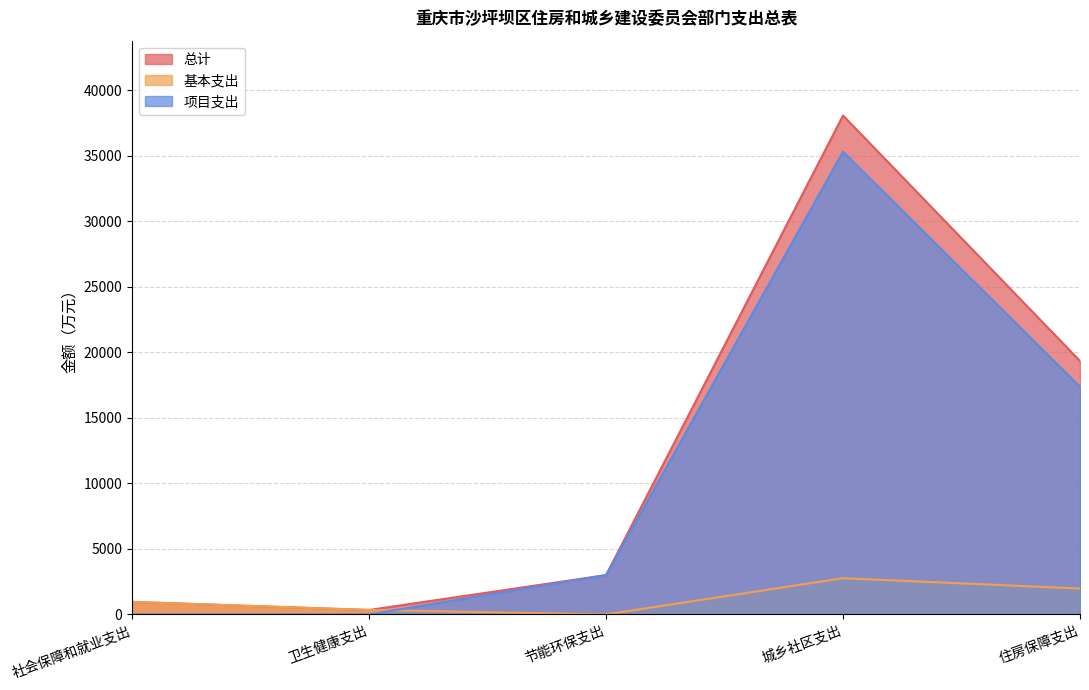

What is the average value of the 总计 series?

12342.4